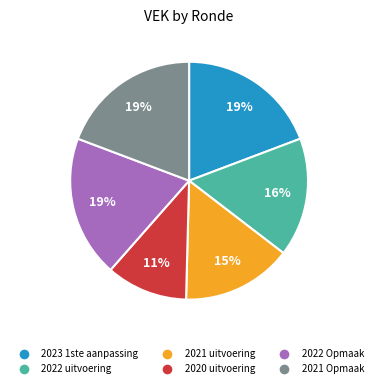

The 2021 Opmaak slice represents 26% of the pie. True or false?

False